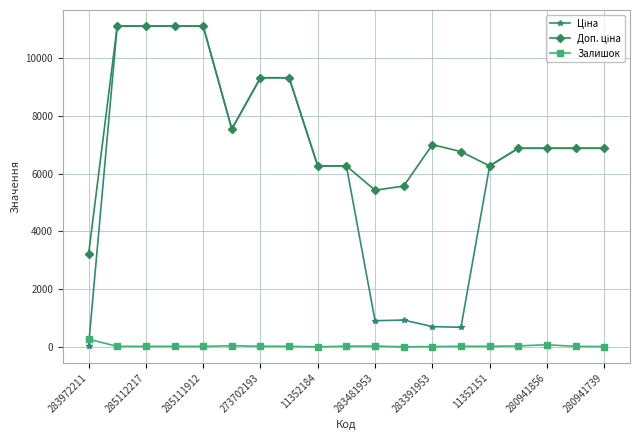

What is the value of the Залишок point at the 2nd from the left?

17.0